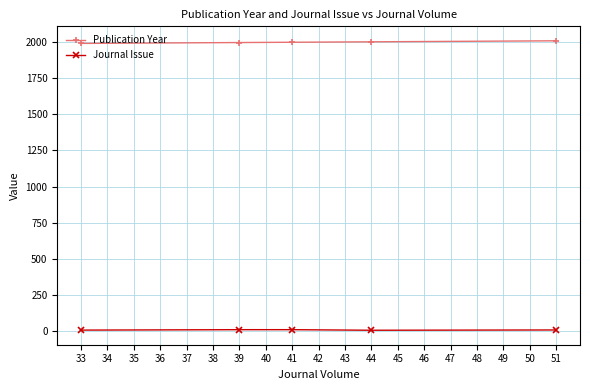

The value of Publication Year at 51 is 2008. True or false?

True